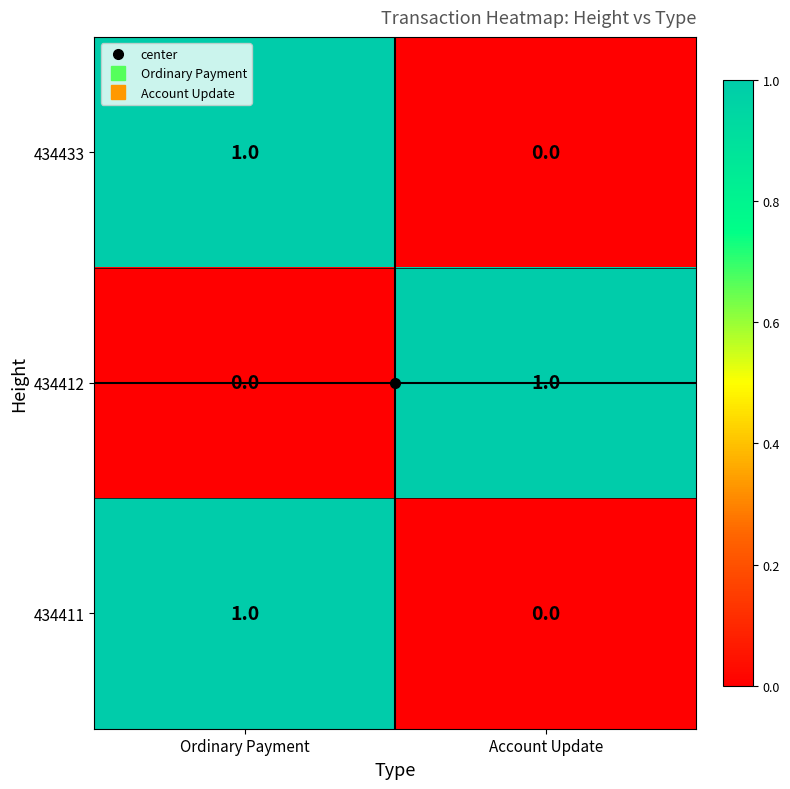

At which label is 434412 closest to 0?

Ordinary Payment